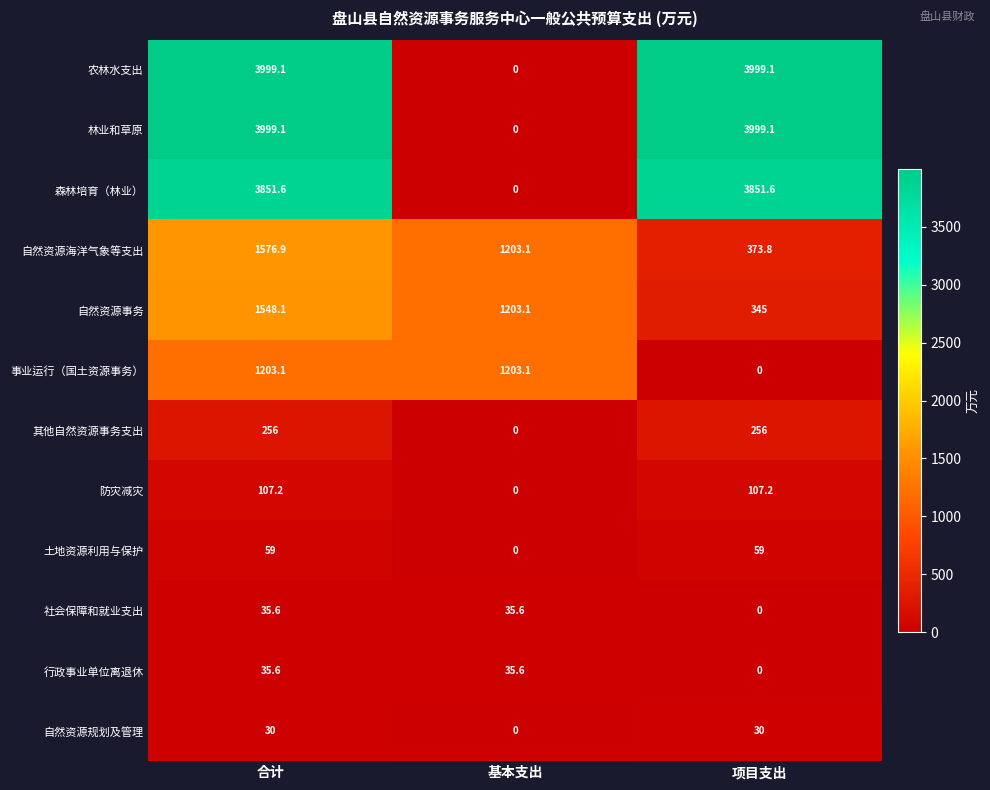

What is the total value across all series at 合计?

16701.3